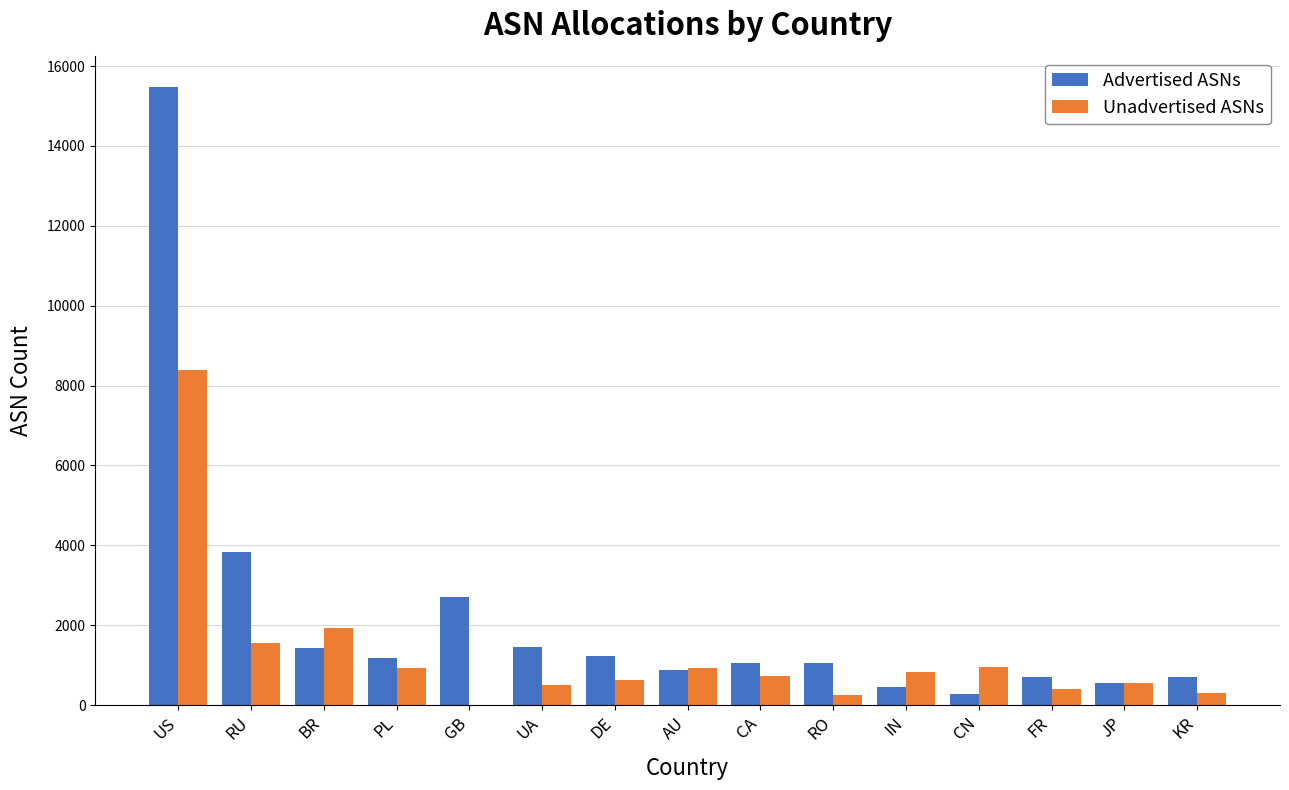

Which series has the largest total across all categories?

Advertised ASNs